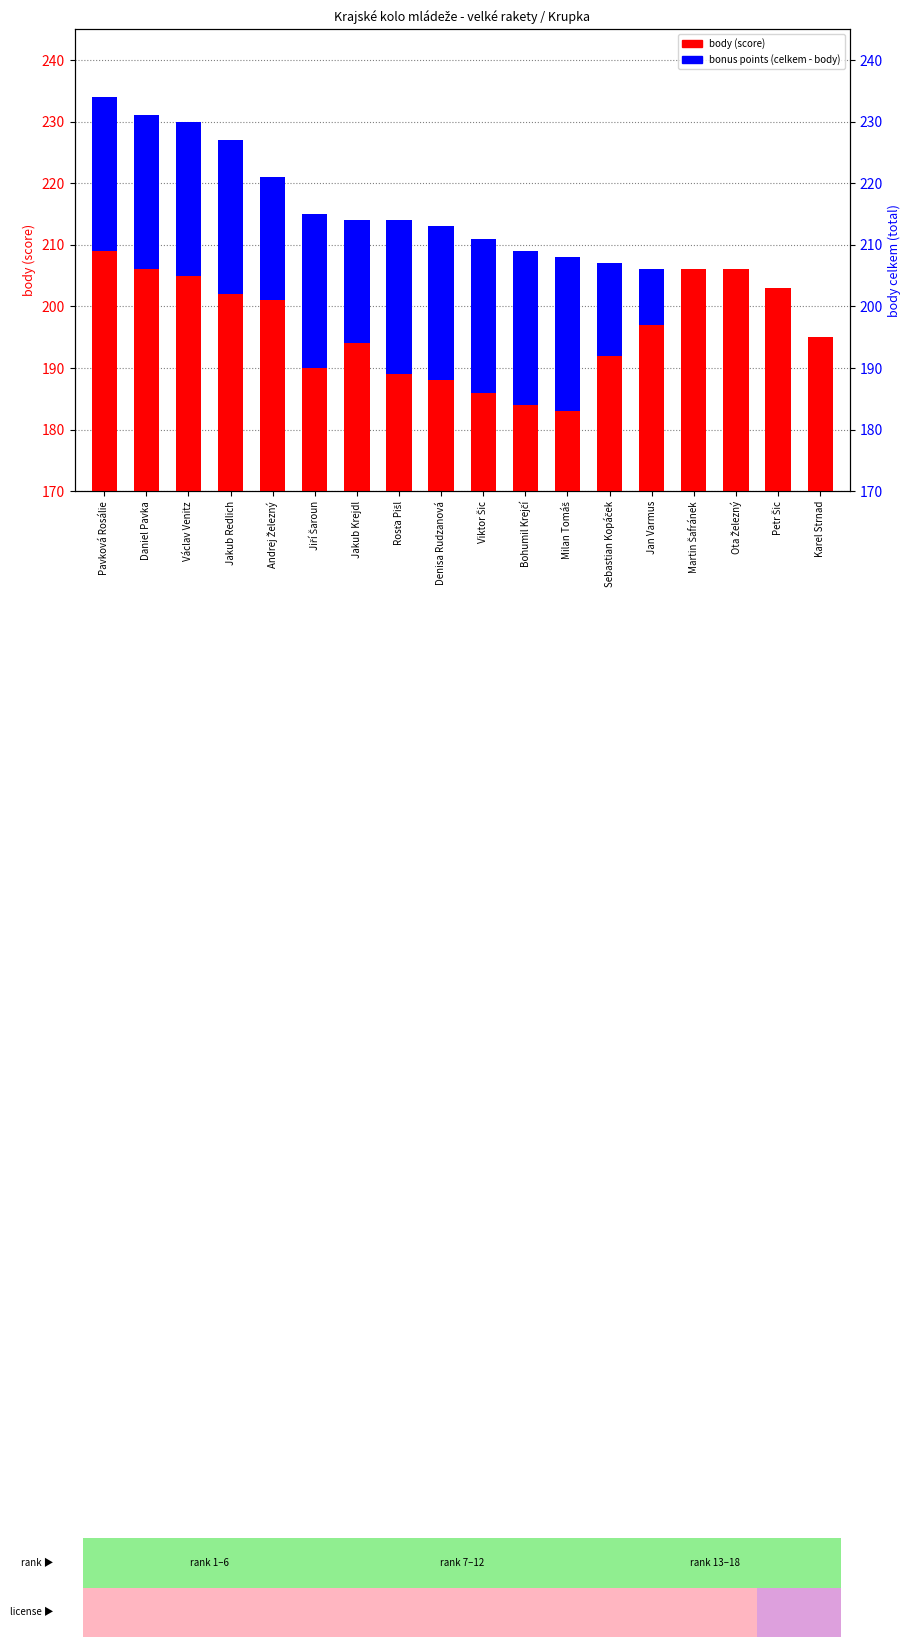

Rank the series by their maximum value, from highest to lowest.

body (score), bonus (celkem - body)